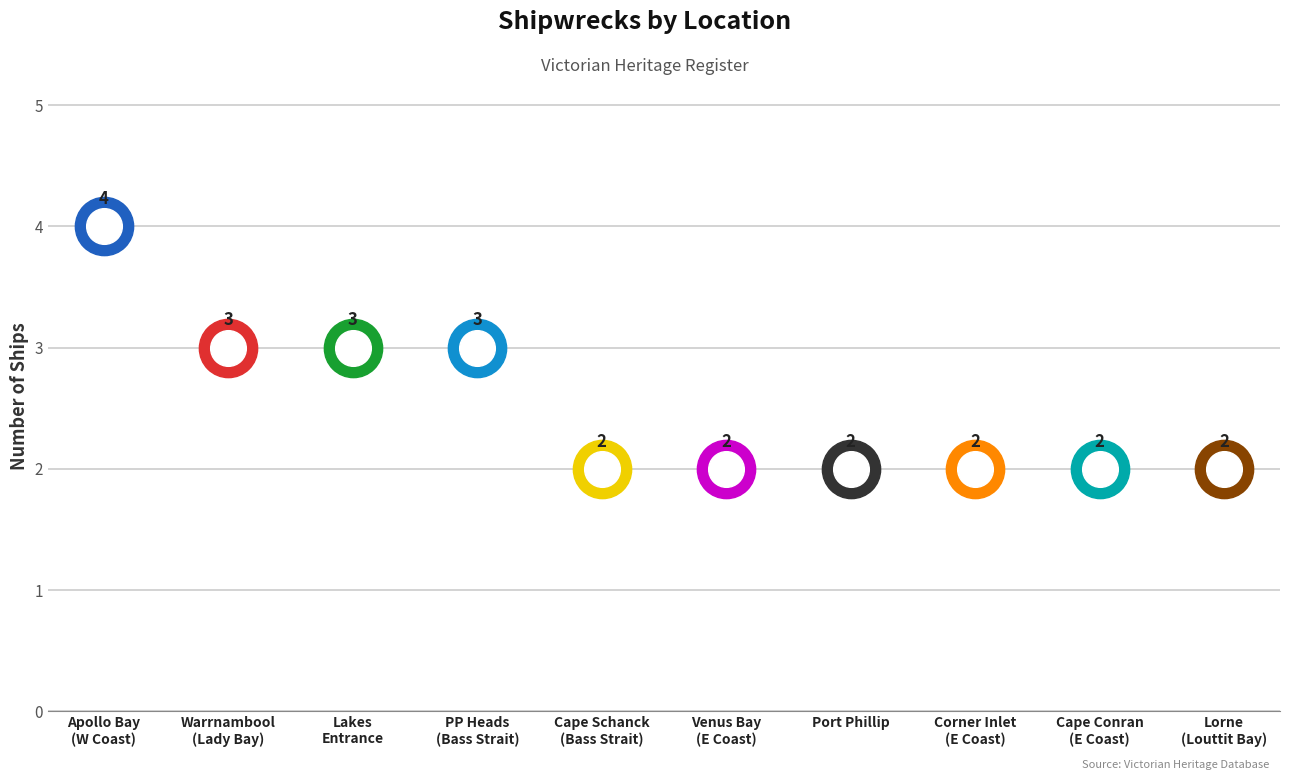

What is the change in value from Bass Strait, off Port Phillip Heads to East Coast, Corner Inlet?

-1